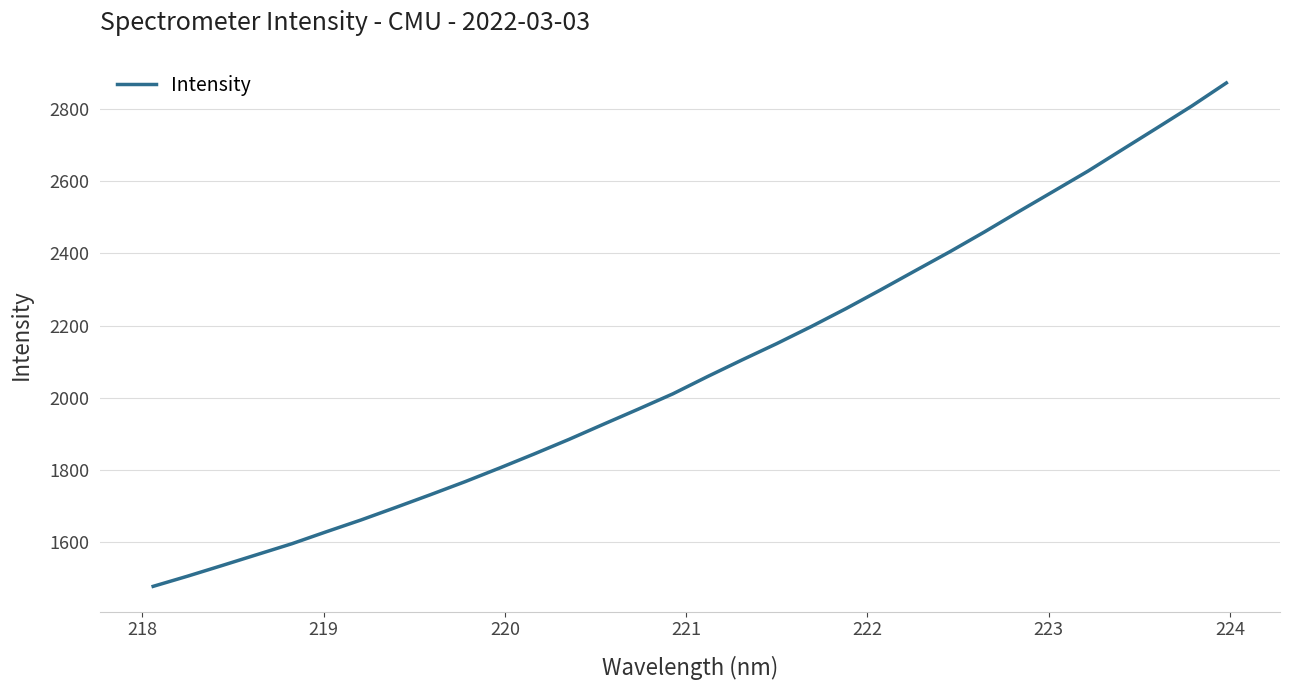

Does the chart display data point markers on the line(s)?

No